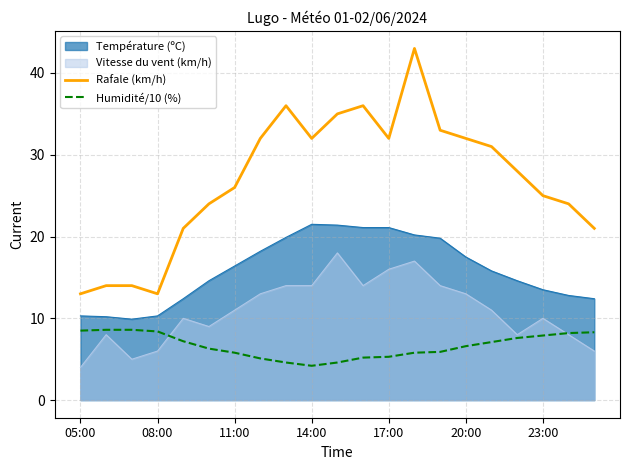

Which series has the largest range (max minus min)?

Rafale (km/h)